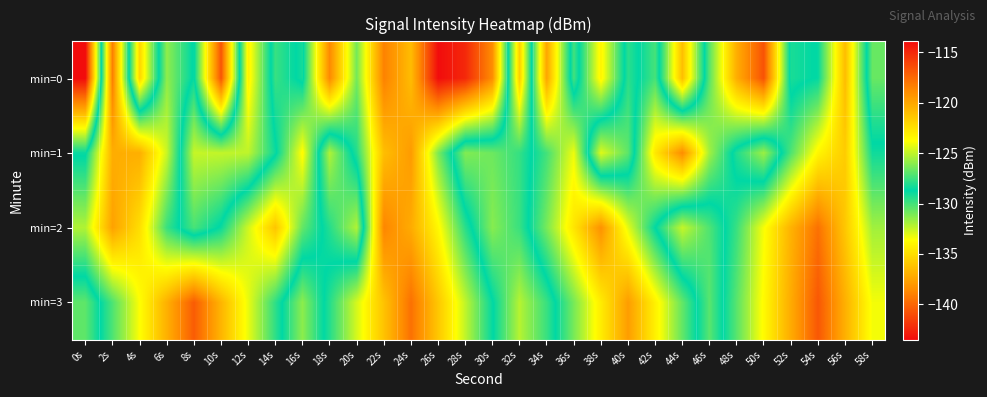

What is the difference between the highest and lowest values at 24s?

3.1